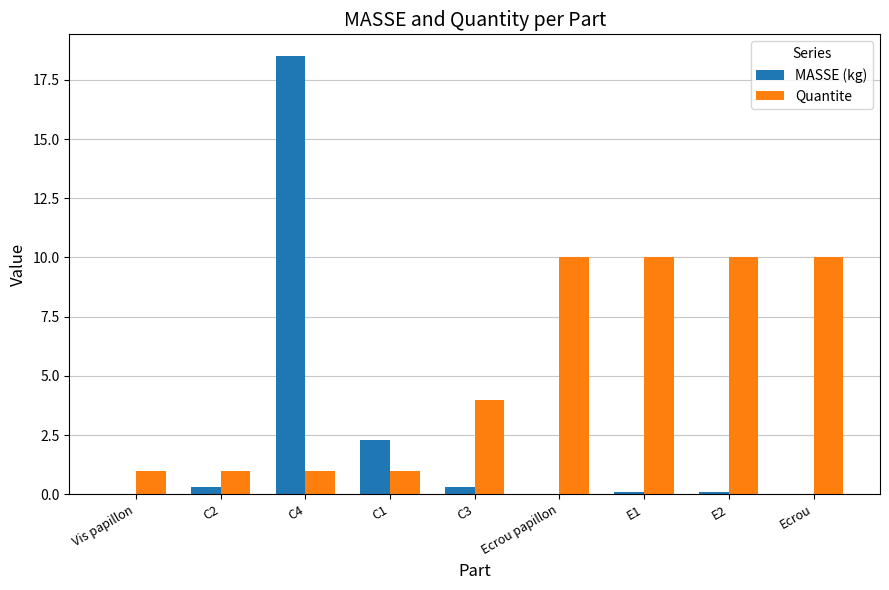

What is the maximum value for Quantite?

10.0